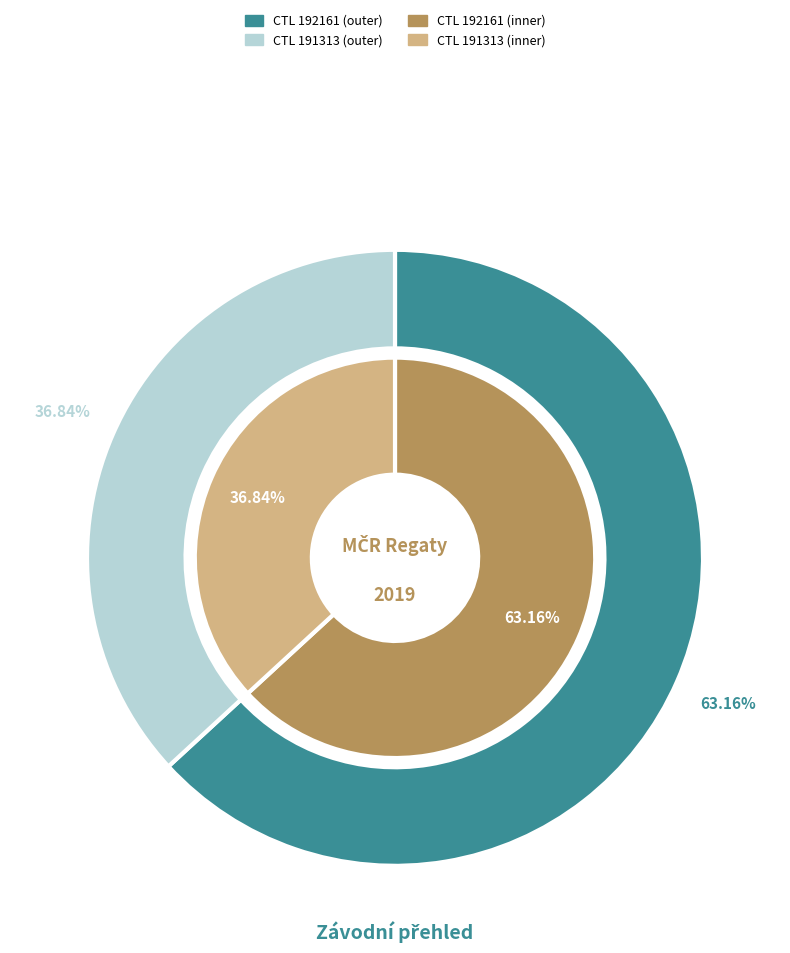

How many segments does this pie chart have?

2